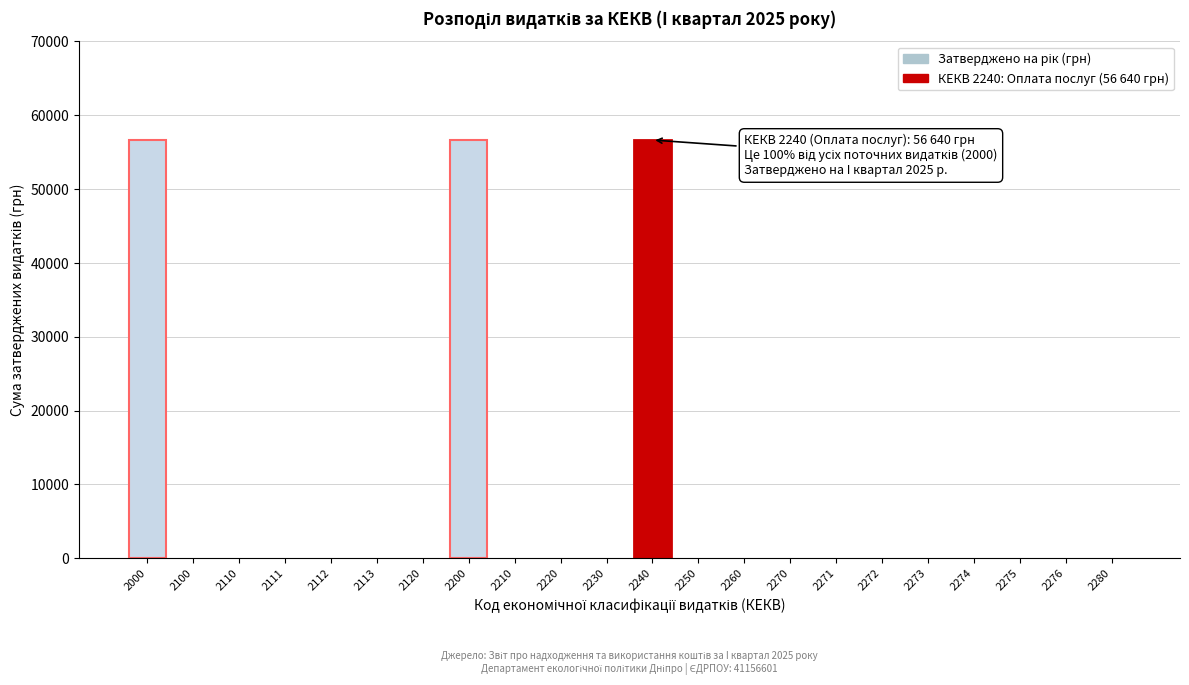

Reading left to right, transcribe all the data shown in this chart.

2000=56640	2100=0	2110=0	2111=0	2112=0	2113=0	2120=0	2200=56640	2210=0	2220=0	2230=0	2240=56640	2250=0	2260=0	2270=0	2271=0	2272=0	2273=0	2274=0	2275=0	2276=0	2280=0